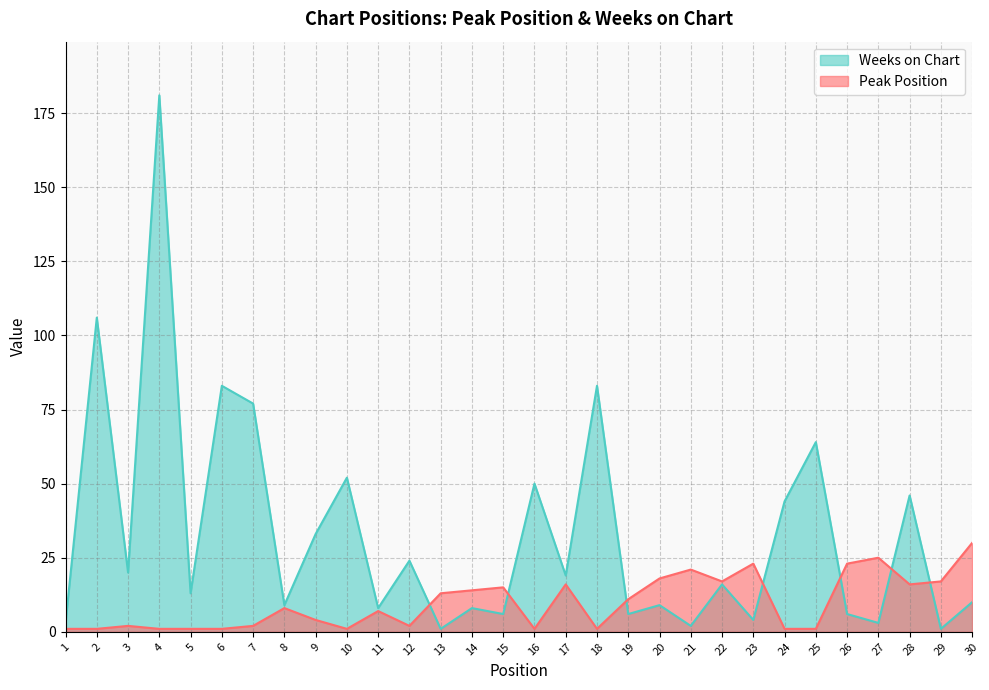

What is the maximum value shown in the chart?

181